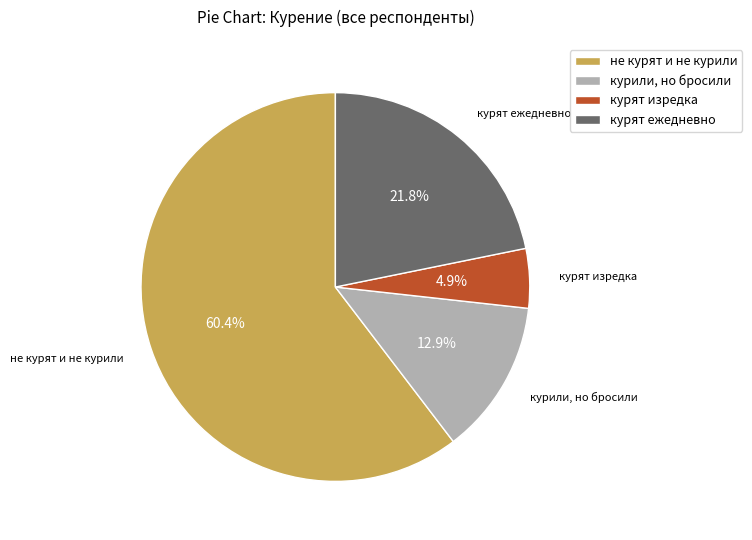

Which has a higher value, курят изредка or не курят и не курили?

не курят и не курили